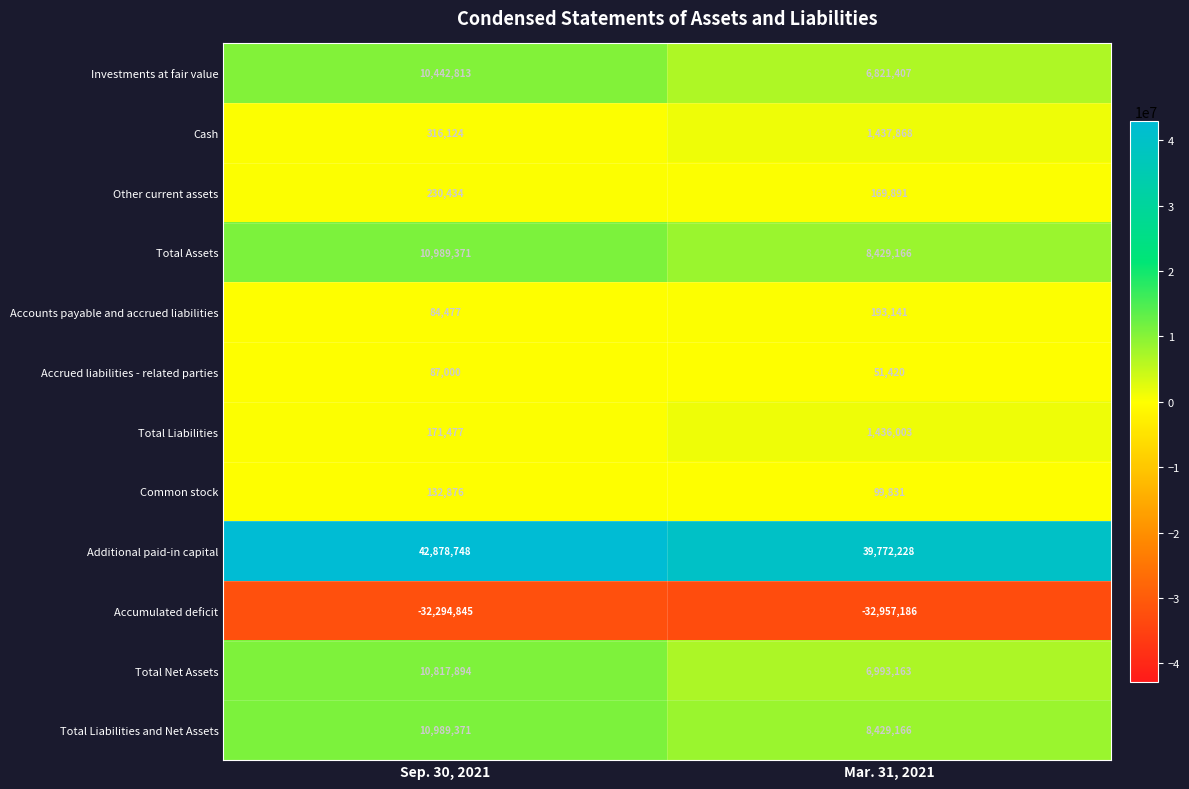

Is it true that Cash equals 131286 at Sep. 30, 2021?

False